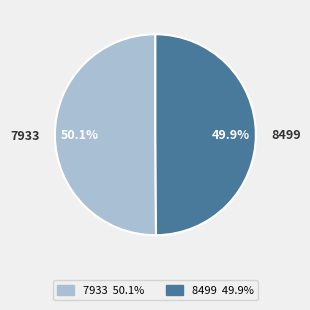

How much of the chart is everything except 8499?

50.1%